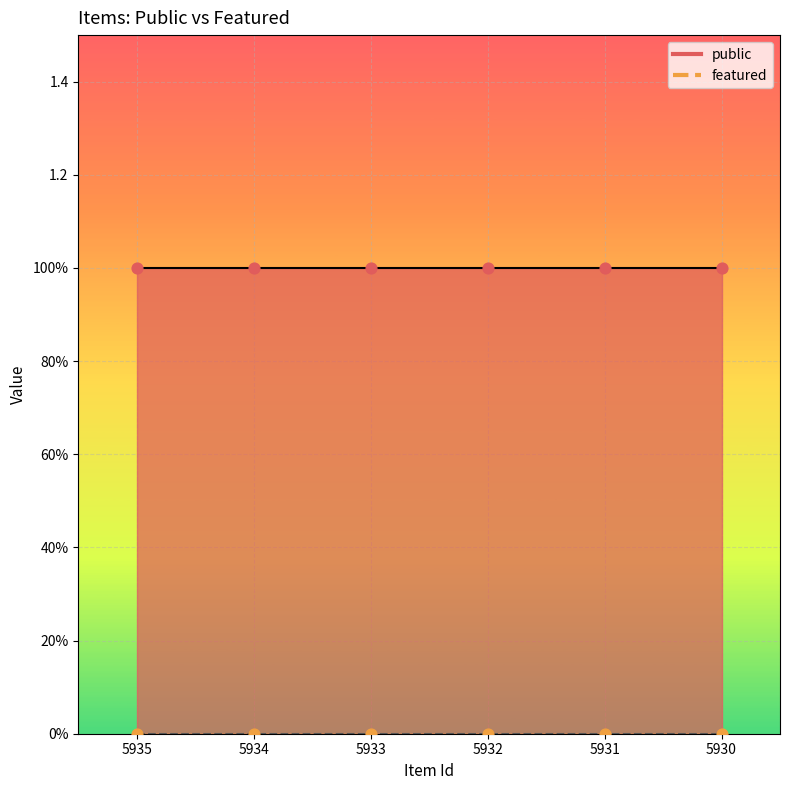

Which series has the largest total across all categories?

public